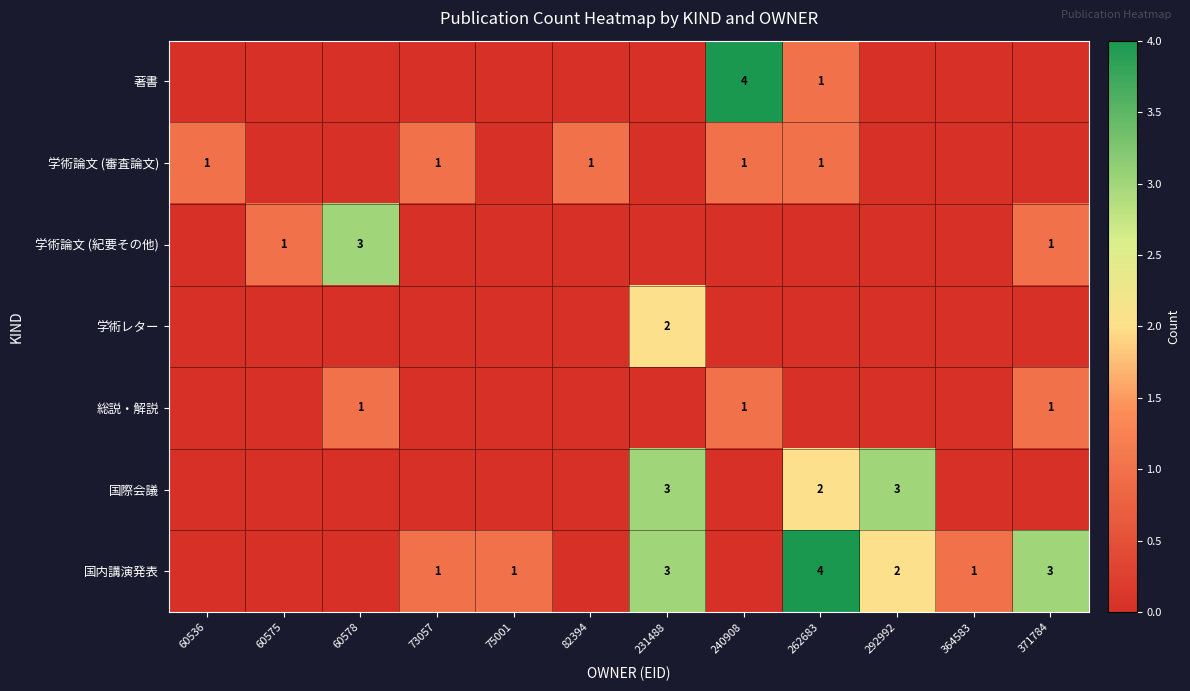

The value of 学術論文 (紀要その他) at 60578 is 1. True or false?

False